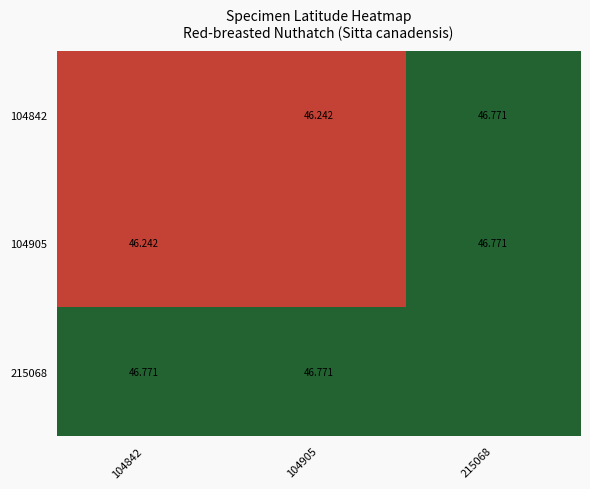

How many series are shown in this chart?

3